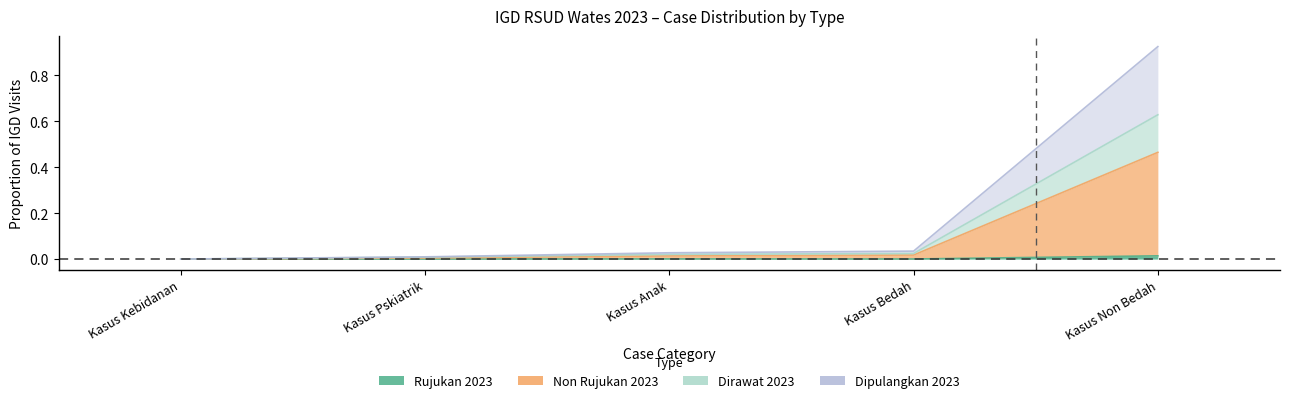

List the labels in order of Rujukan 2023 value, smallest first.

Kasus Kebidanan, Kasus Pskiatrik, Kasus Bedah, Kasus Anak, Kasus Non Bedah